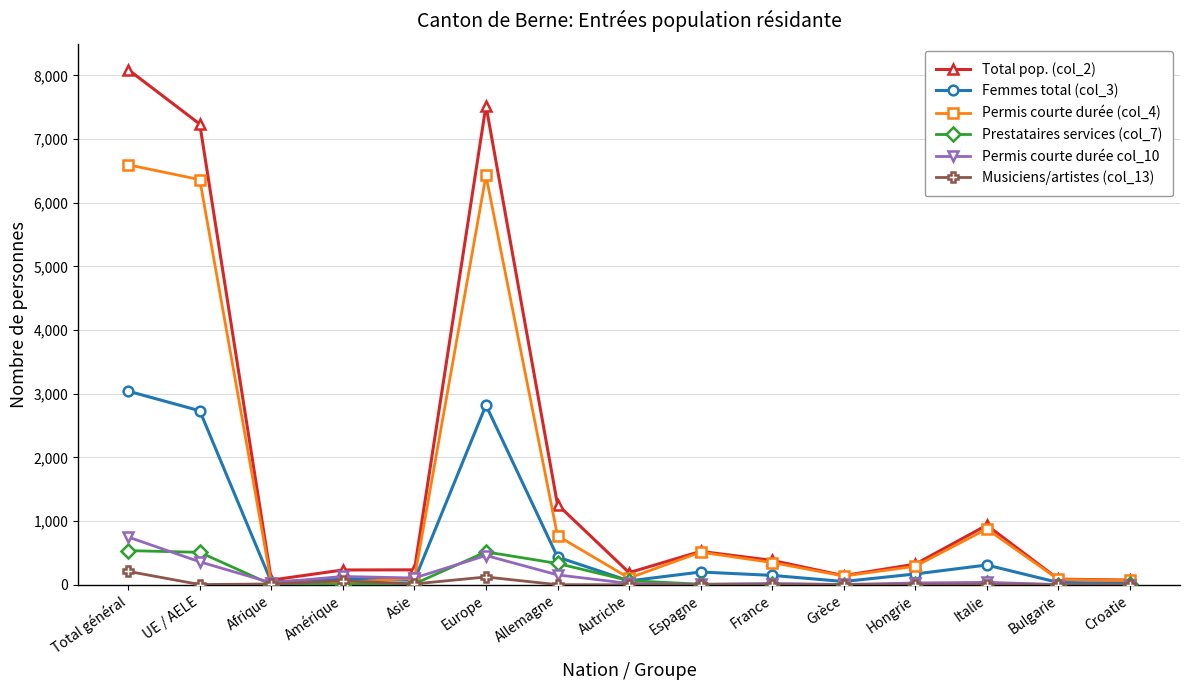

In Prestataires services (col_7), how many points are higher than both neighbors (excluding endpoints)?

3